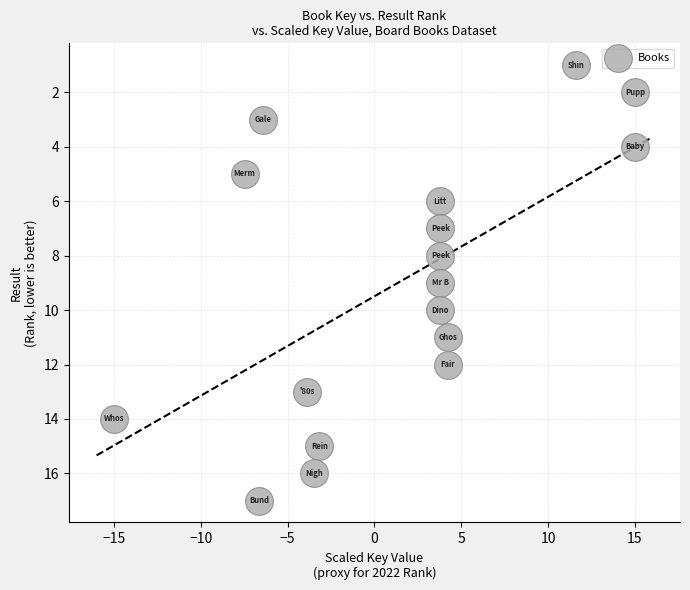

What is the range of Y values (max minus min)?

16